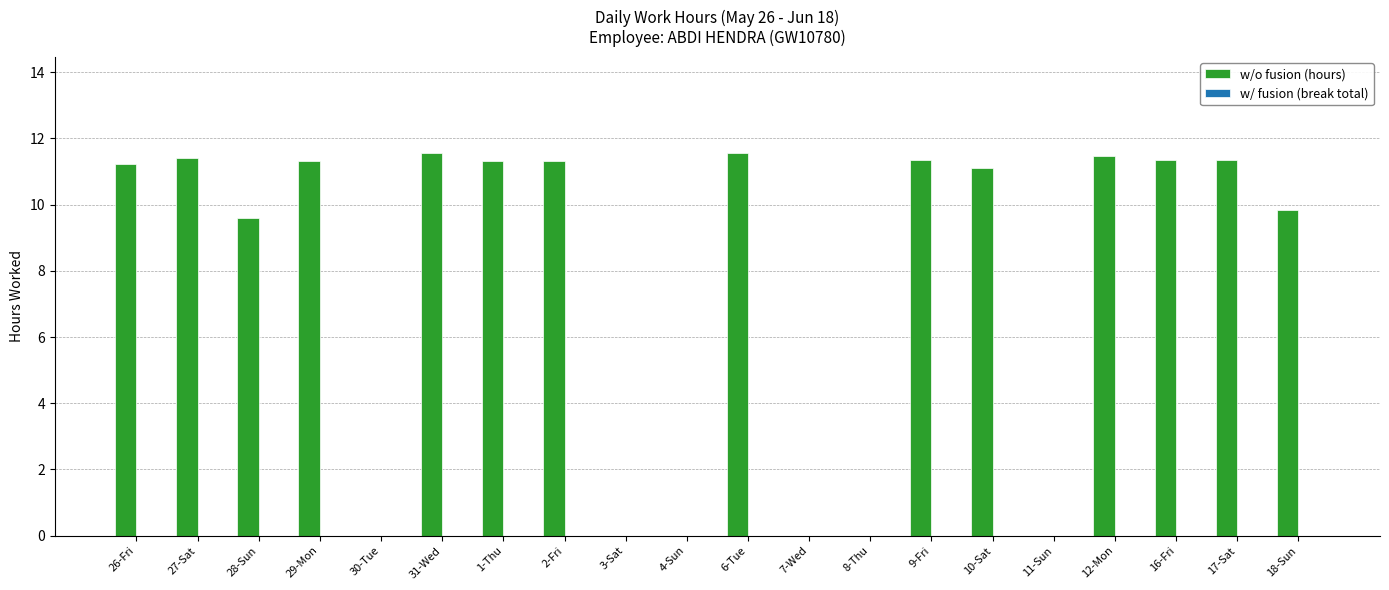

What is the sum of all values?

155.8